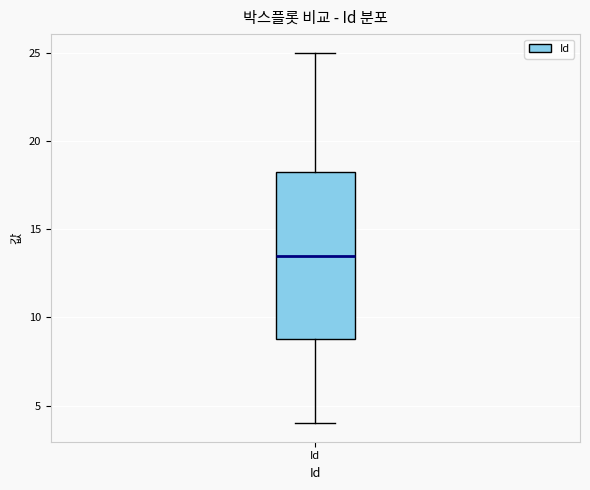

Transcribe this box plot: give where the median line is, the range the box spans, and where the two whiskers end, as read against the y-axis. The values are not printed on the chart, so give them approximately, as read against the axis.

median 13.5, box 9.0 to 18.5, whiskers 4.0 to 25.0